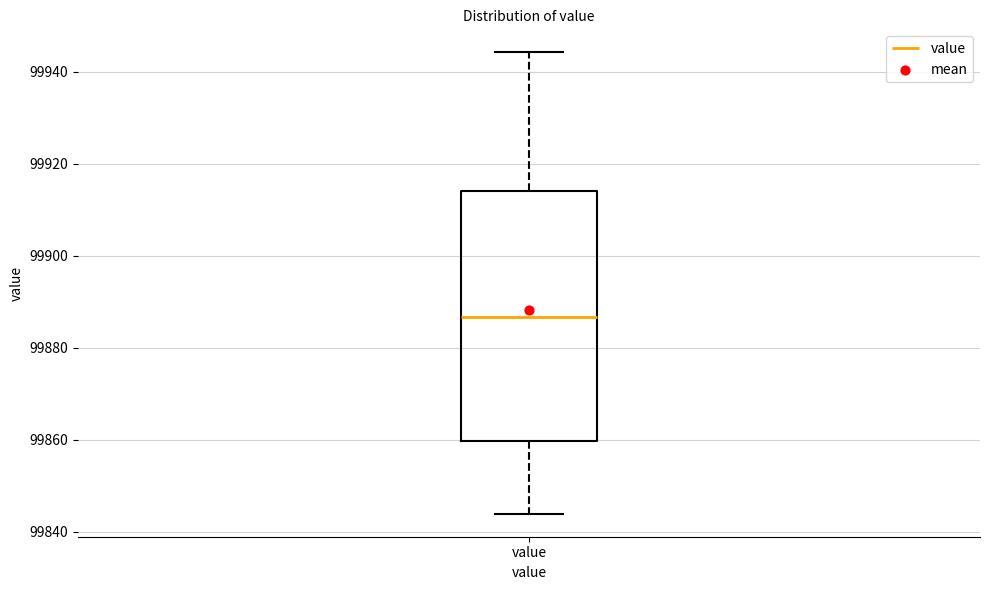

Transcribe this box plot: give where the median line is, the range the box spans, and where the two whiskers end, as read against the y-axis. The values are not printed on the chart, so give them approximately, as read against the axis.

median 99886, box 99860 to 99914, whiskers 99844 to 99944